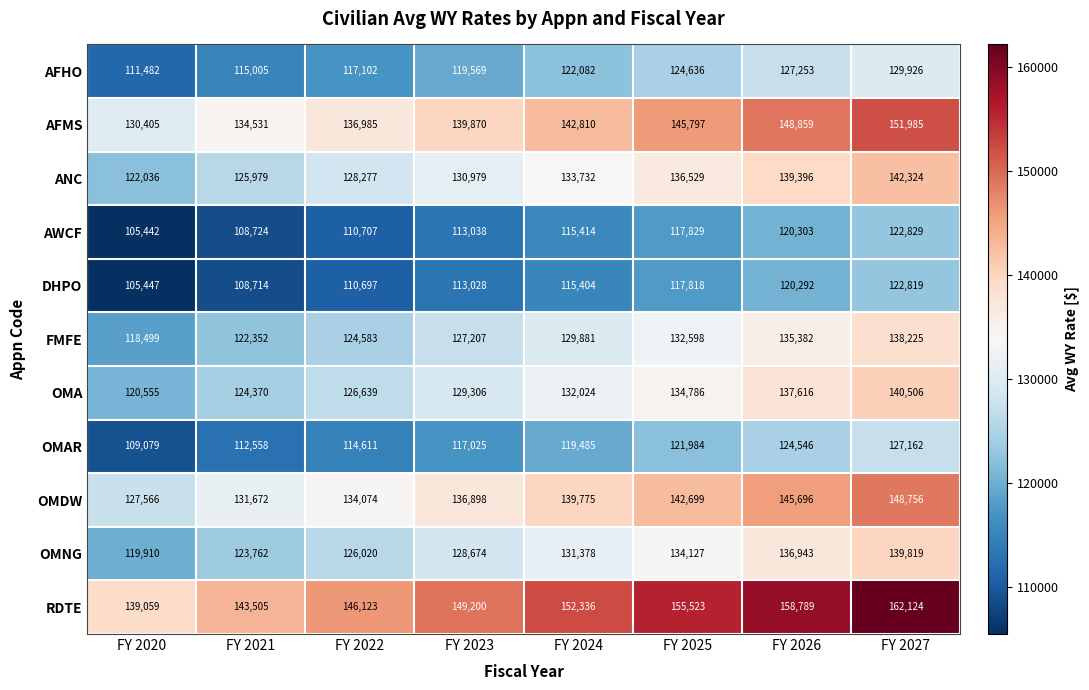

Which series has the largest total across all categories?

RDTE